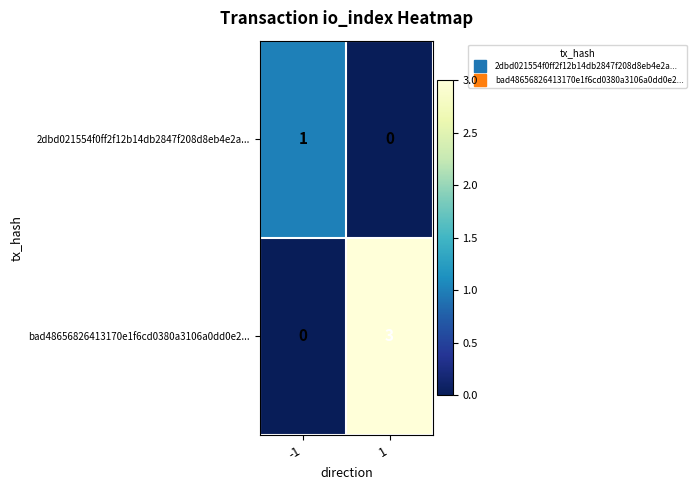

At which category is the sum across all series the highest?

1